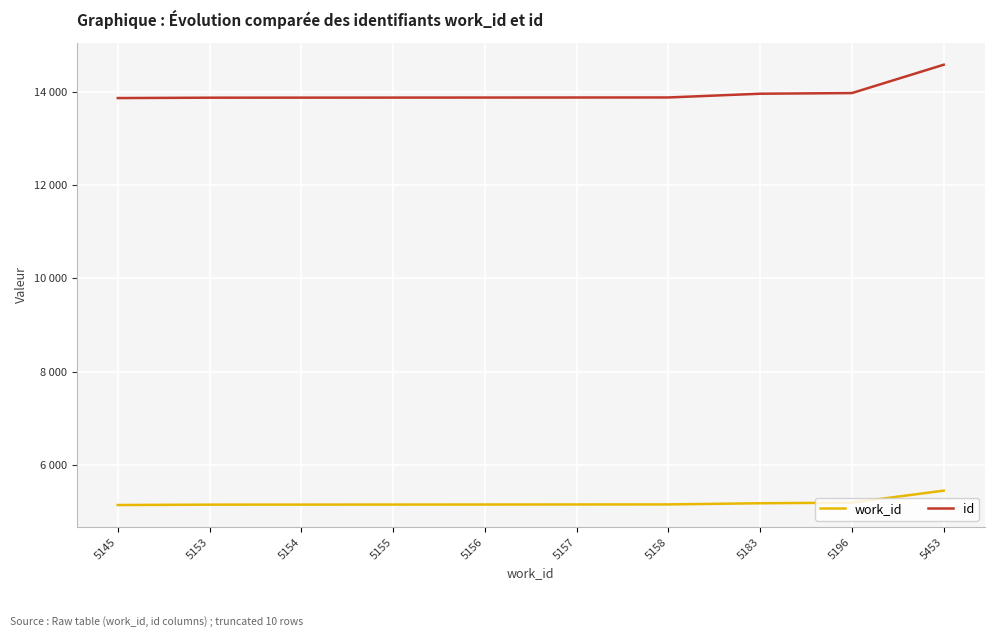

At which label is id closest to 14219?

5196